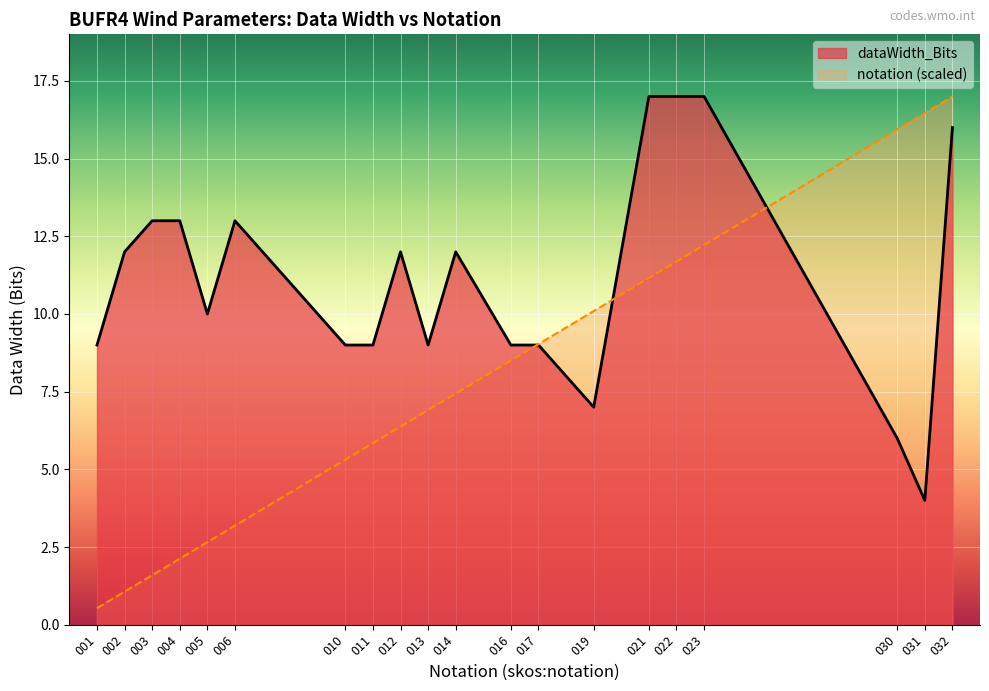

Which has a higher value, 011 or 032?

032